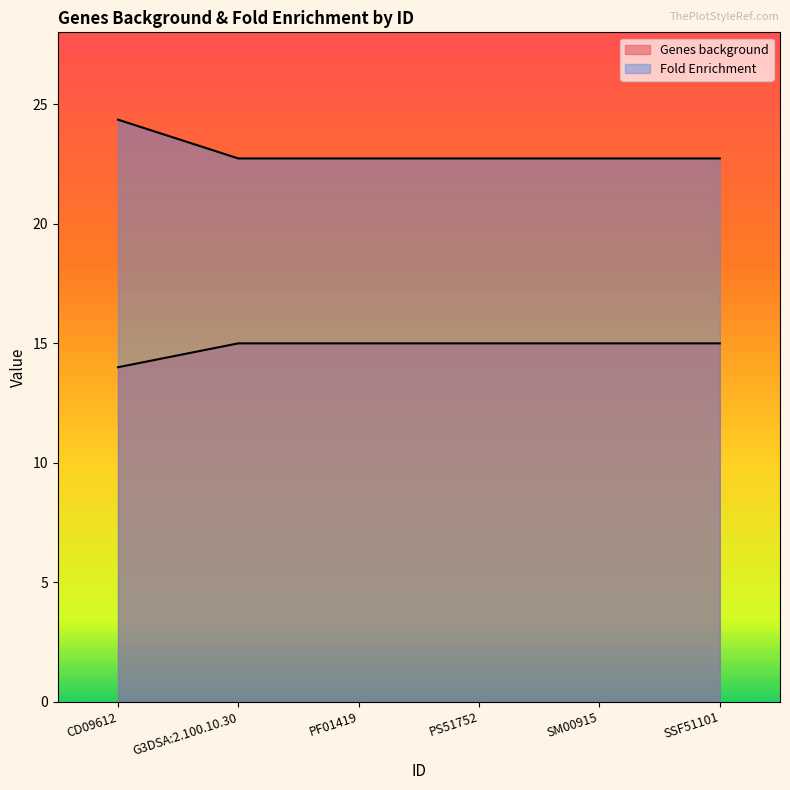

True or false: Genes background and Fold Enrichment intersect in this chart.

False